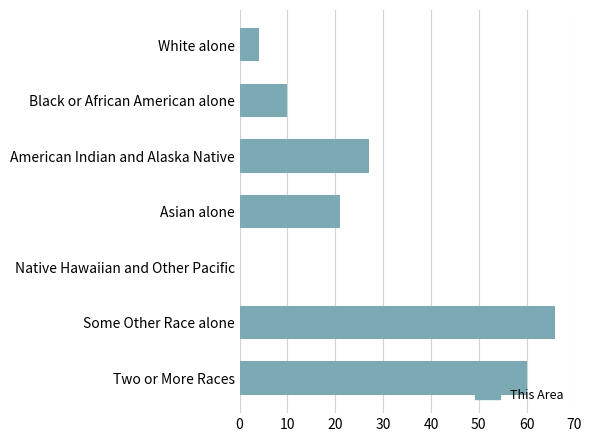

Reading top to bottom, what are all the values shown in this chart?

White alone=4	Black or African American alone=10	American Indian and Alaska Native=27	Asian alone=21	Native Hawaiian and Other Pacific=0	Some Other Race alone=66	Two or More Races=60